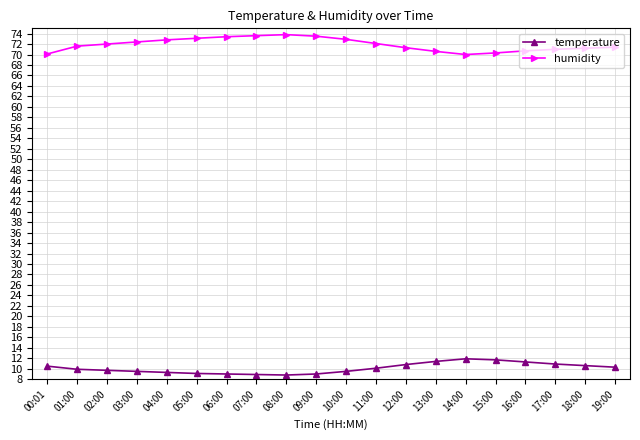

Is this an area chart (filled region under the line)?

No